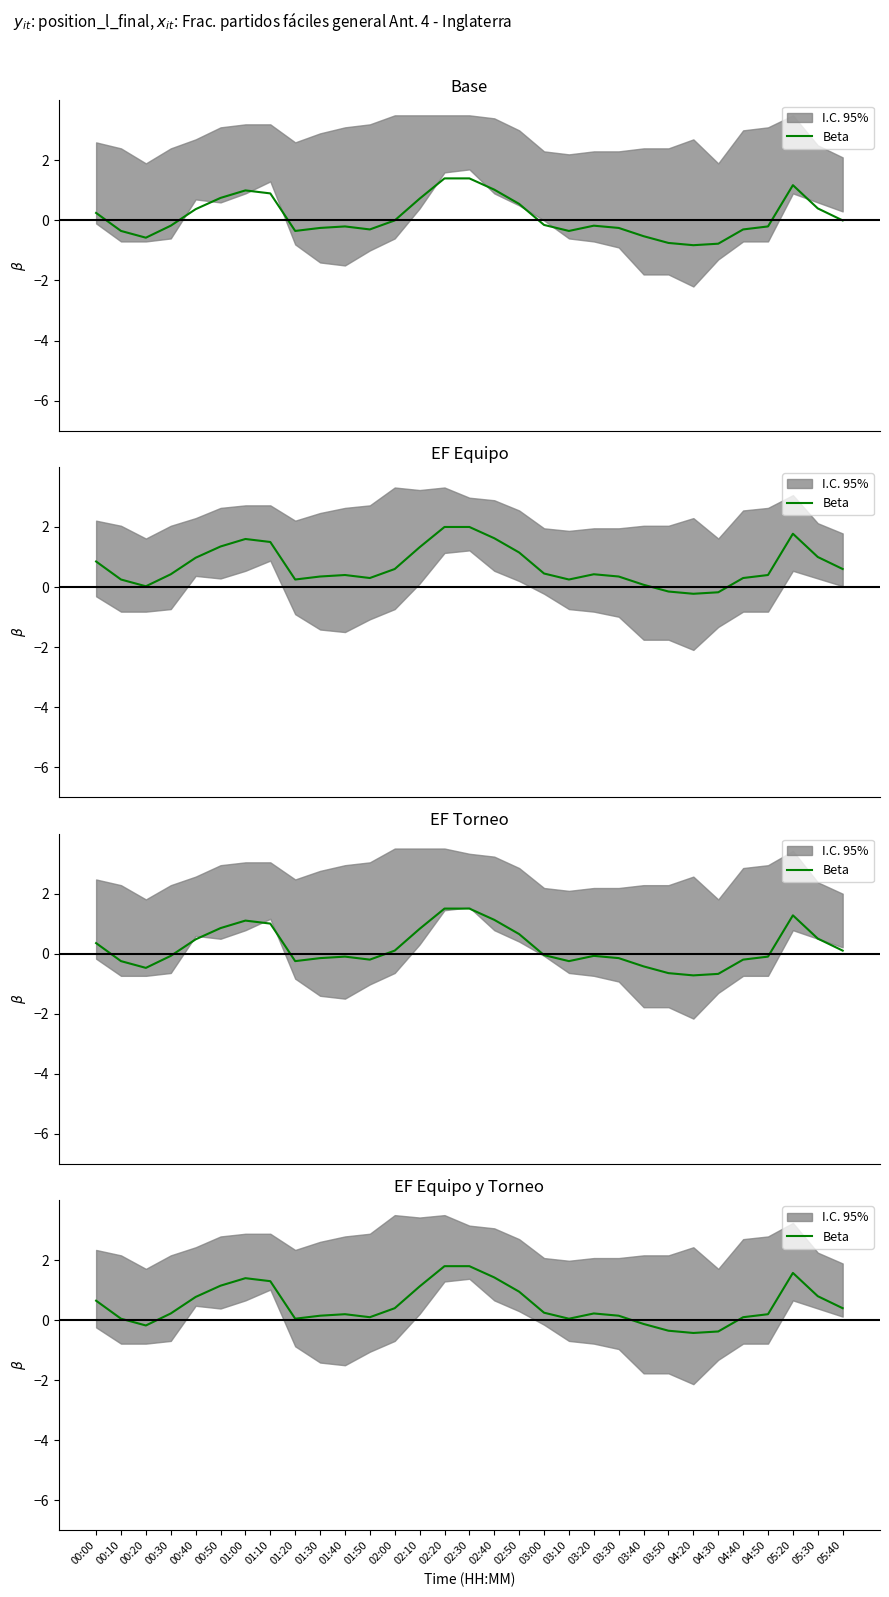

Between 03:20 and 01:30, which is larger?

03:20